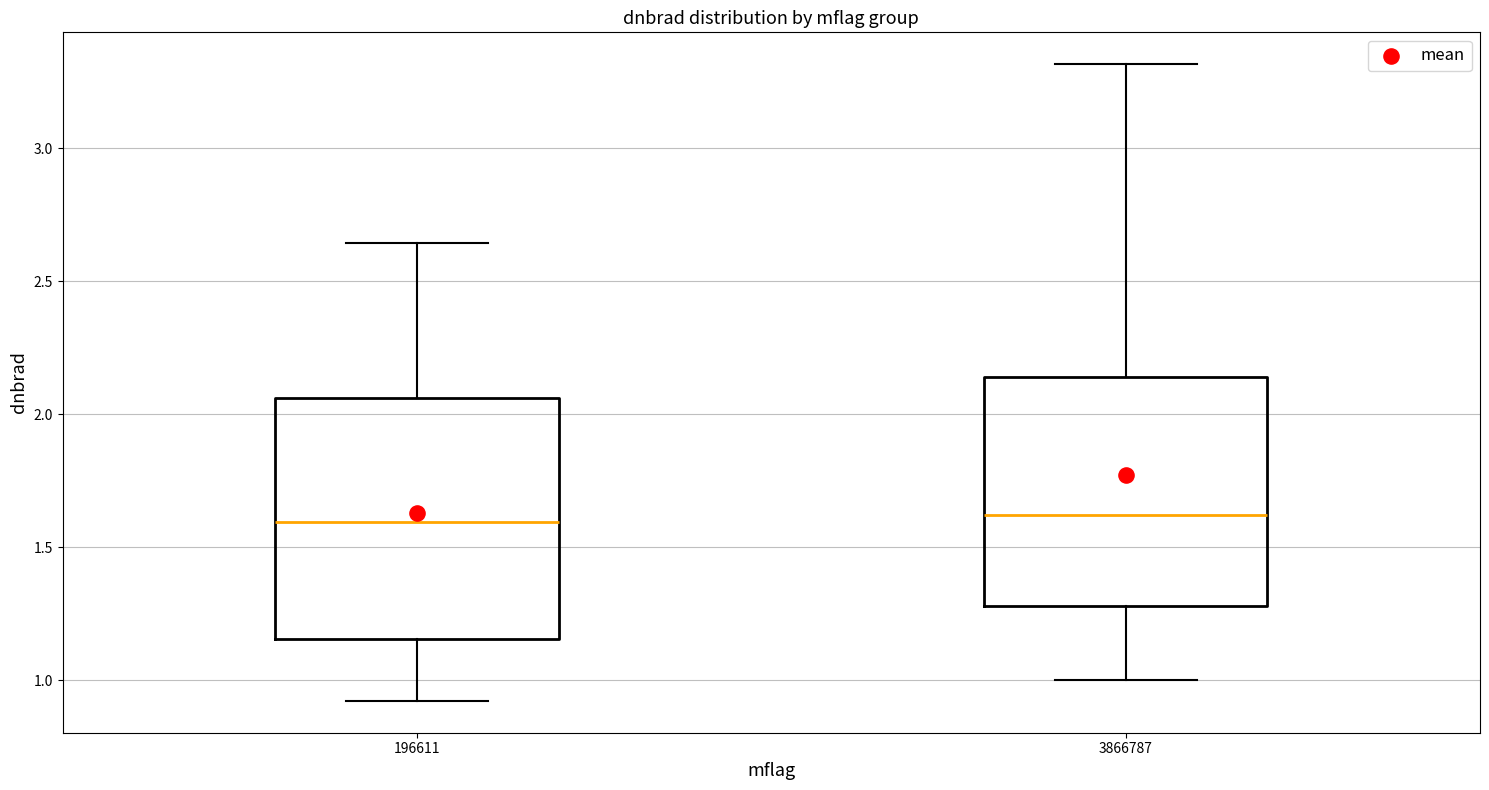

Where does the median line of the box at x = 196611 sit on the y-axis? The values are not printed on the chart, so give them approximately, as read against the axis.

1.60